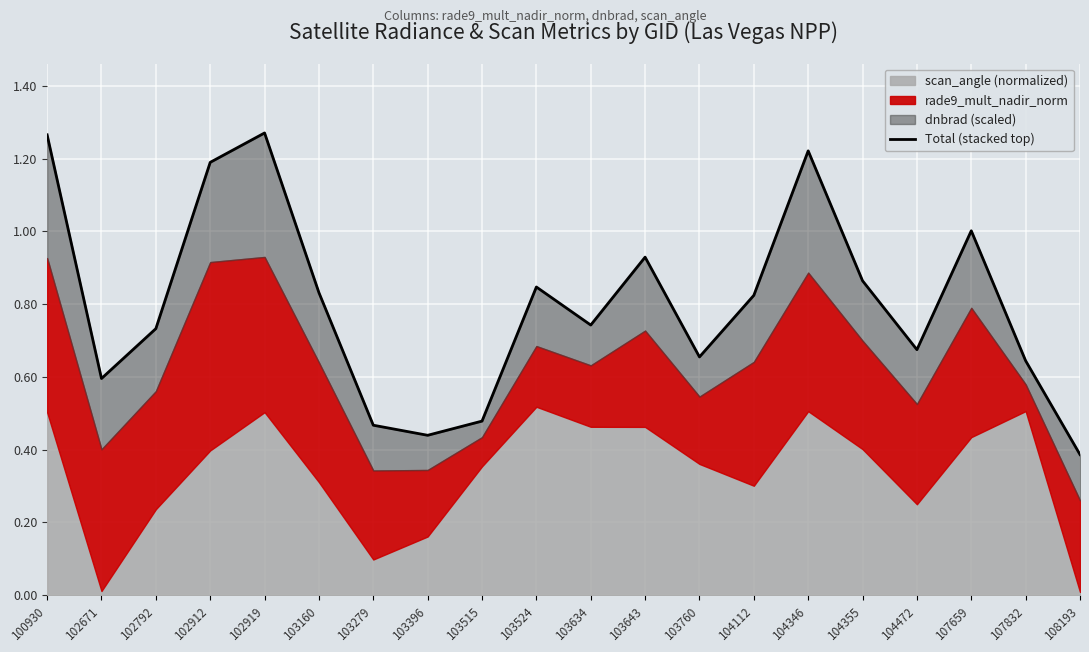

What is the difference between the second highest and minimum values?

0.9